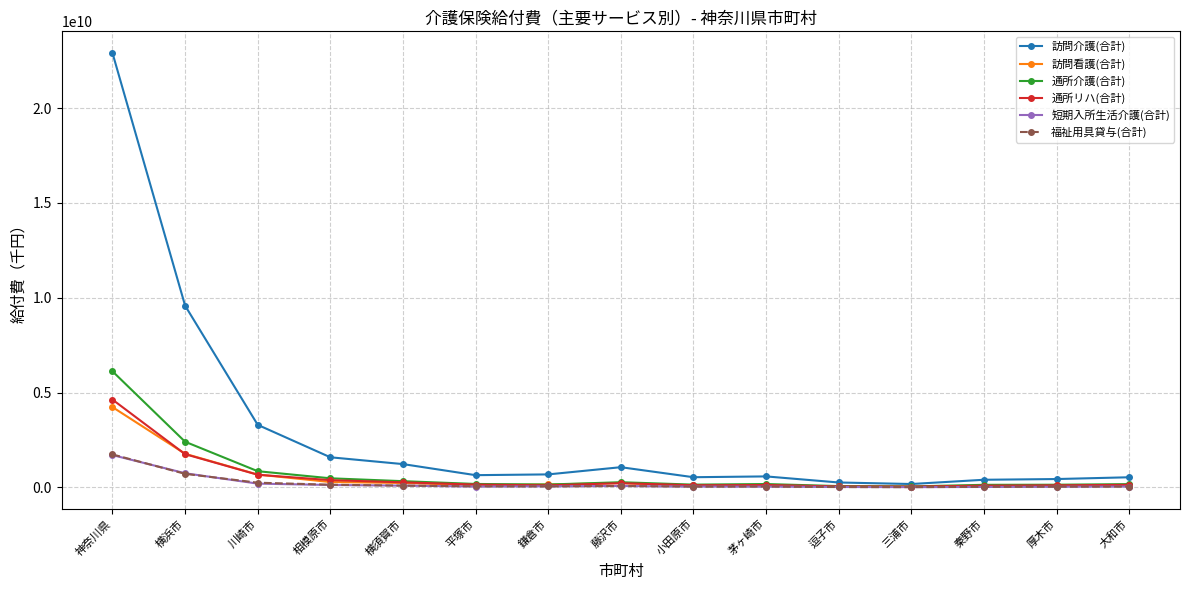

The value of 通所リハ(合計) at 川崎市 is 666543754. True or false?

True